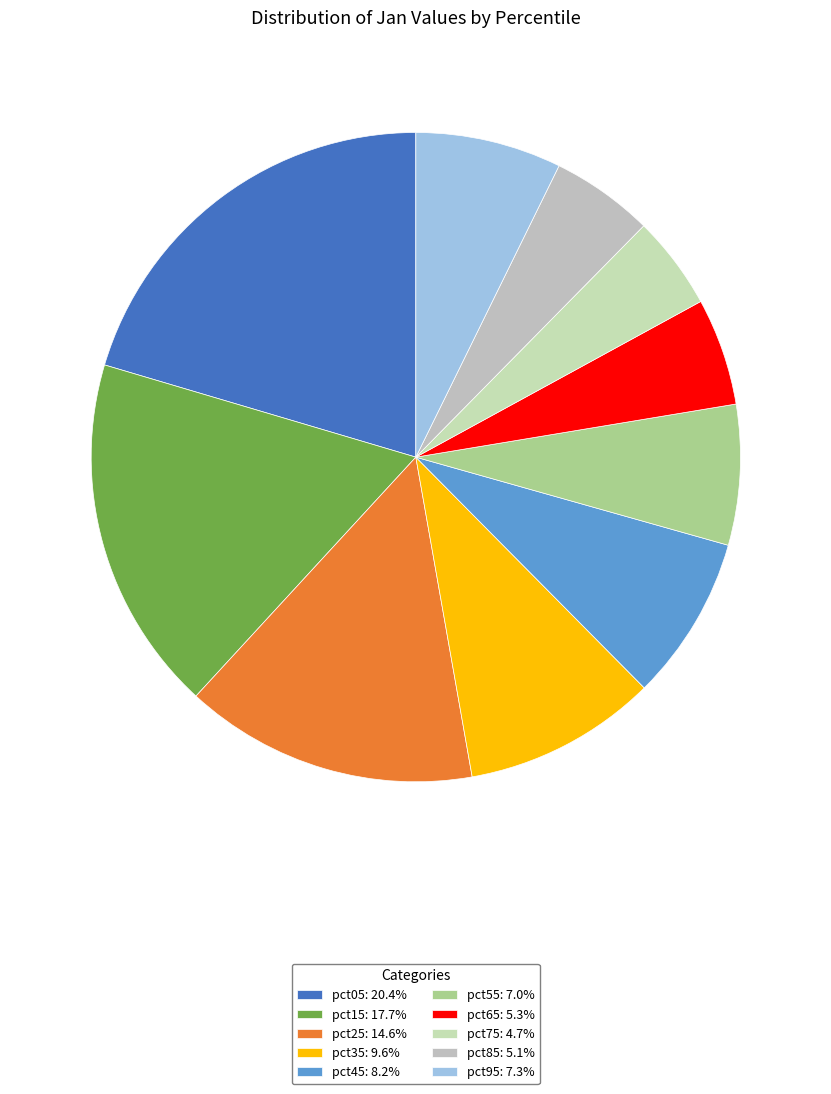

Rank the categories by value from highest to lowest.

pct05, pct15, pct25, pct35, pct45, pct95, pct55, pct65, pct85, pct75